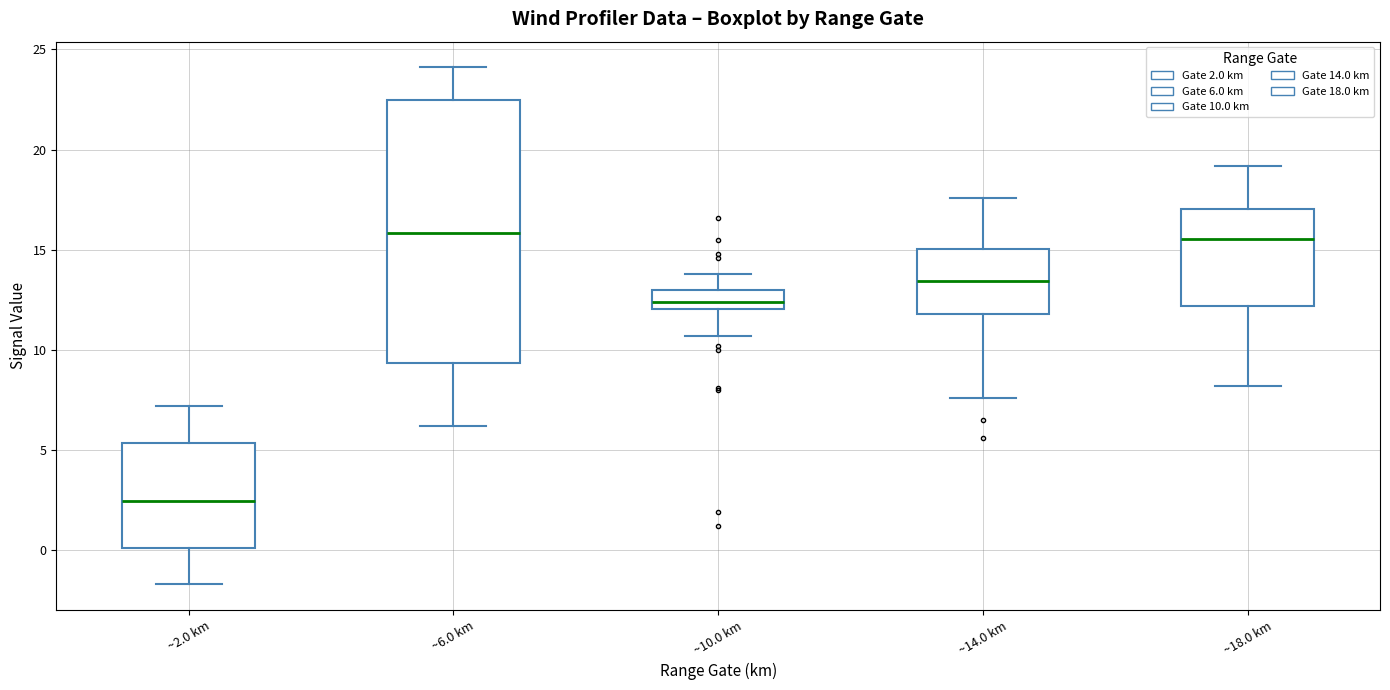

Reading left to right, read every box against the y-axis: the position of its median line, the range the box covers, and the ends of its whiskers. The values are not printed on the chart, so give them approximately, as read against the axis.

~2.0 km: median 2.5, box 0.0 to 5.5, whiskers -1.5 to 7.0
~6.0 km: median 16.0, box 9.5 to 22.5, whiskers 6.0 to 24.0
~10.0 km: median 12.5, box 12.0 to 13.0, whiskers 10.5 to 14.0
~14.0 km: median 13.5, box 12.0 to 15.0, whiskers 7.5 to 17.5
~18.0 km: median 15.5, box 12.0 to 17.0, whiskers 8.0 to 19.0